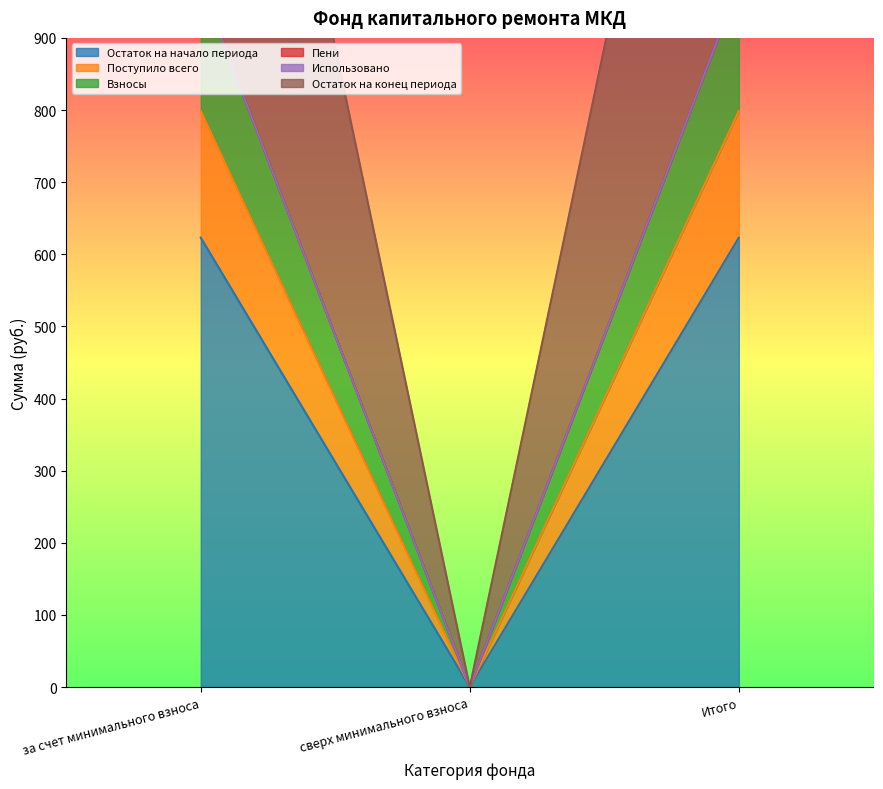

At which label does Взносы first exceed 974?

за счет минимального взноса